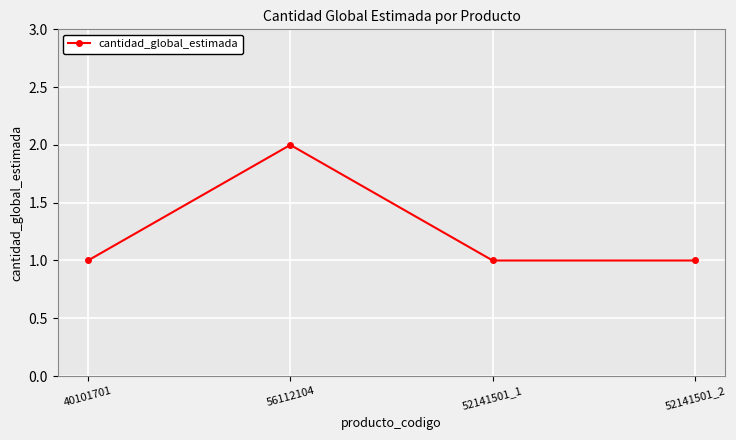

What is the difference between the maximum and minimum values?

1